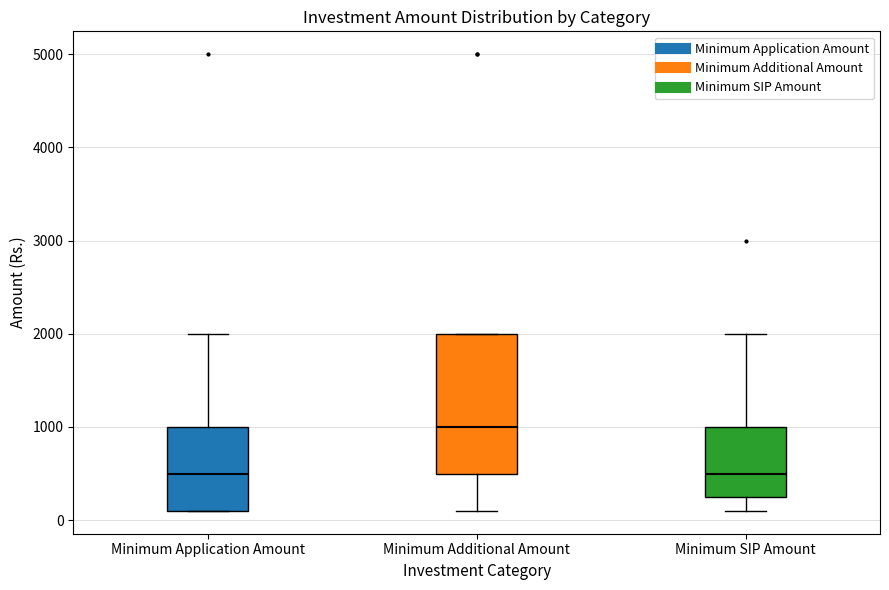

Reading left to right, read every box against the y-axis: the position of its median line, the range the box covers, and the ends of its whiskers. The values are not printed on the chart, so give them approximately, as read against the axis.

Minimum Application Amount: median 500, box 100 to 1000, whiskers 100 to 2000
Minimum Additional Amount: median 1000, box 500 to 2000, whiskers 100 to 2000
Minimum SIP Amount: median 500, box 300 to 1000, whiskers 100 to 2000